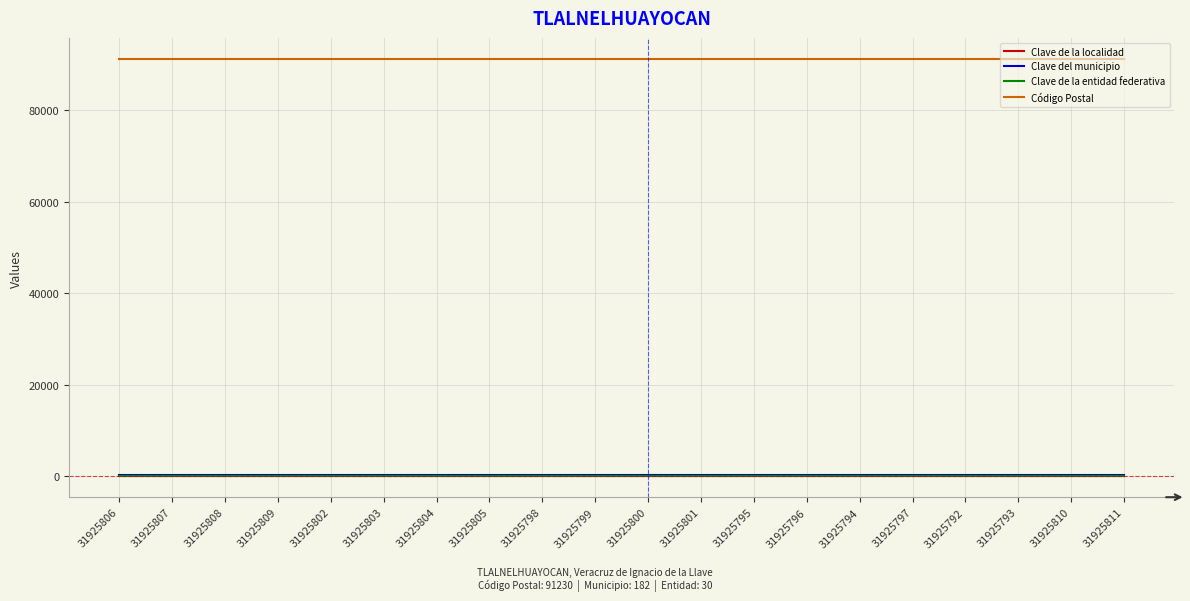

True or false: Clave de la localidad has a value of 1 at 31925794.

True